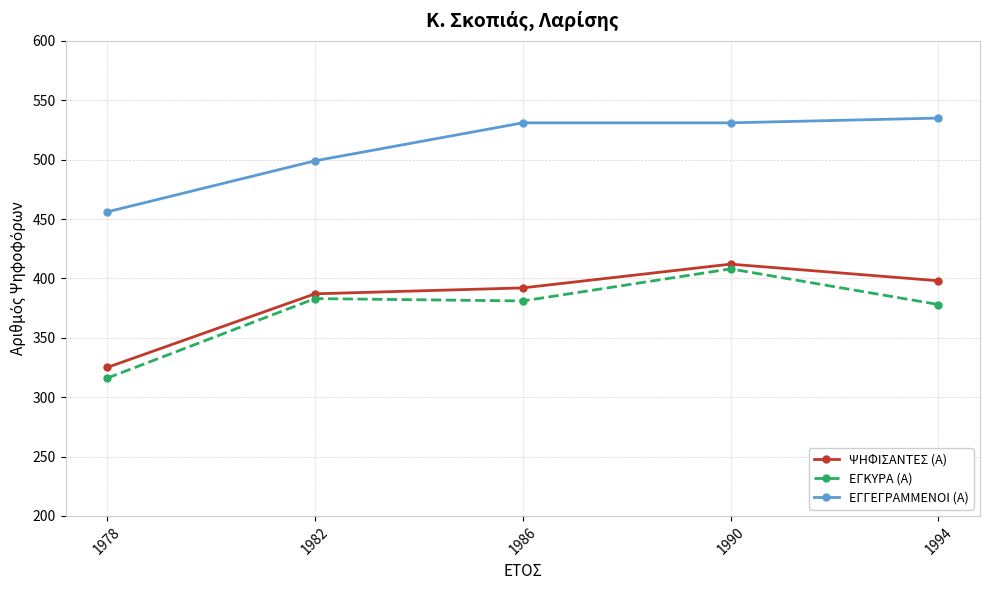

How many lines are shown in the chart?

3